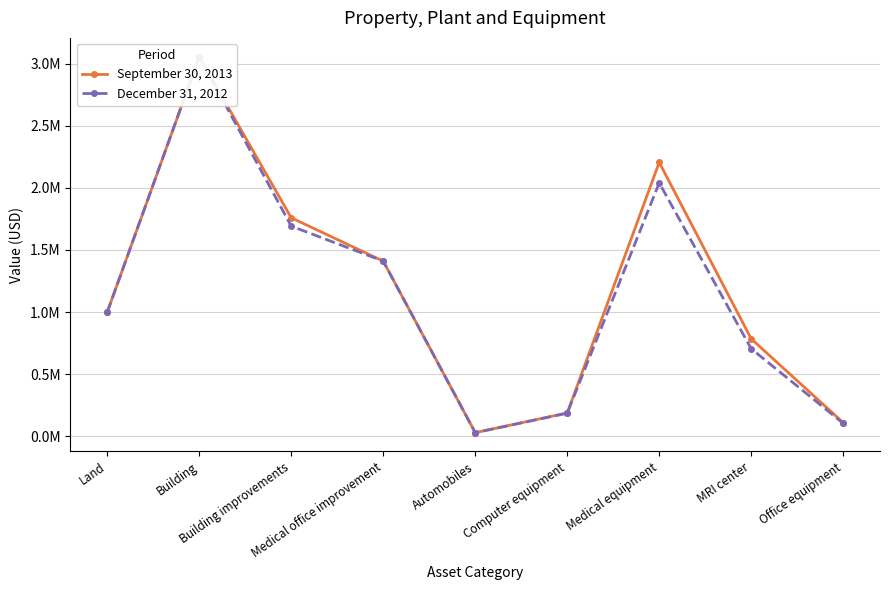

List the series in order of their peak value, lowest first.

September 30, 2013, December 31, 2012